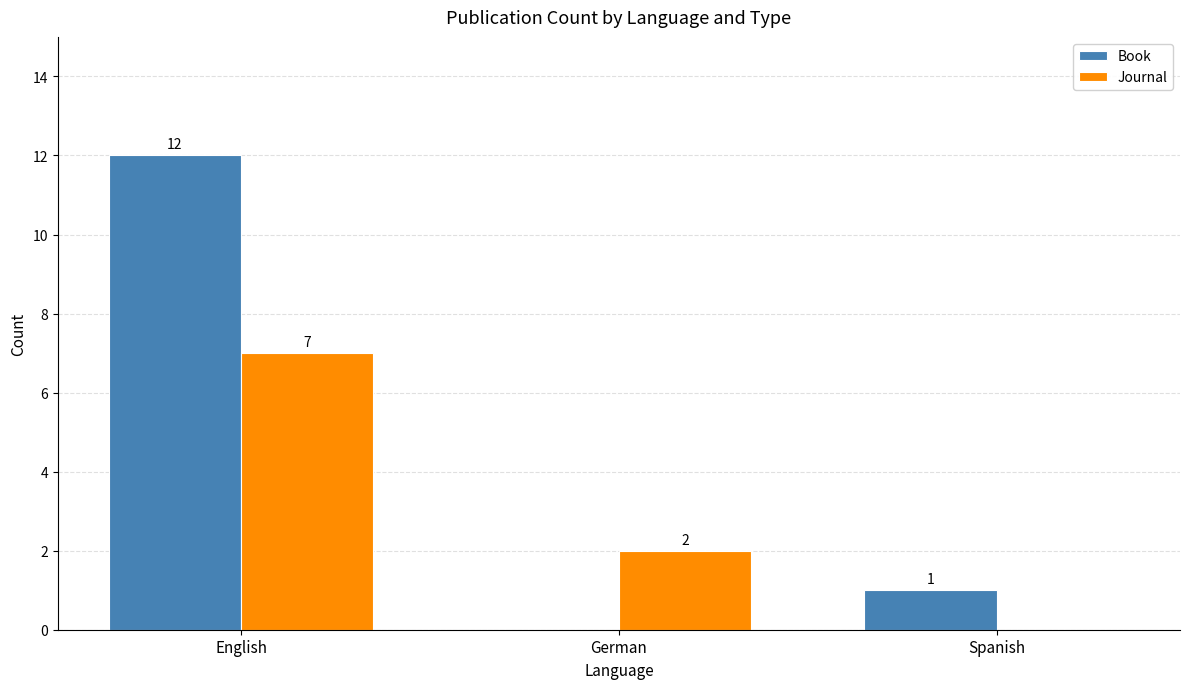

Is the value of Journal at English greater than the value of Book at English?

No